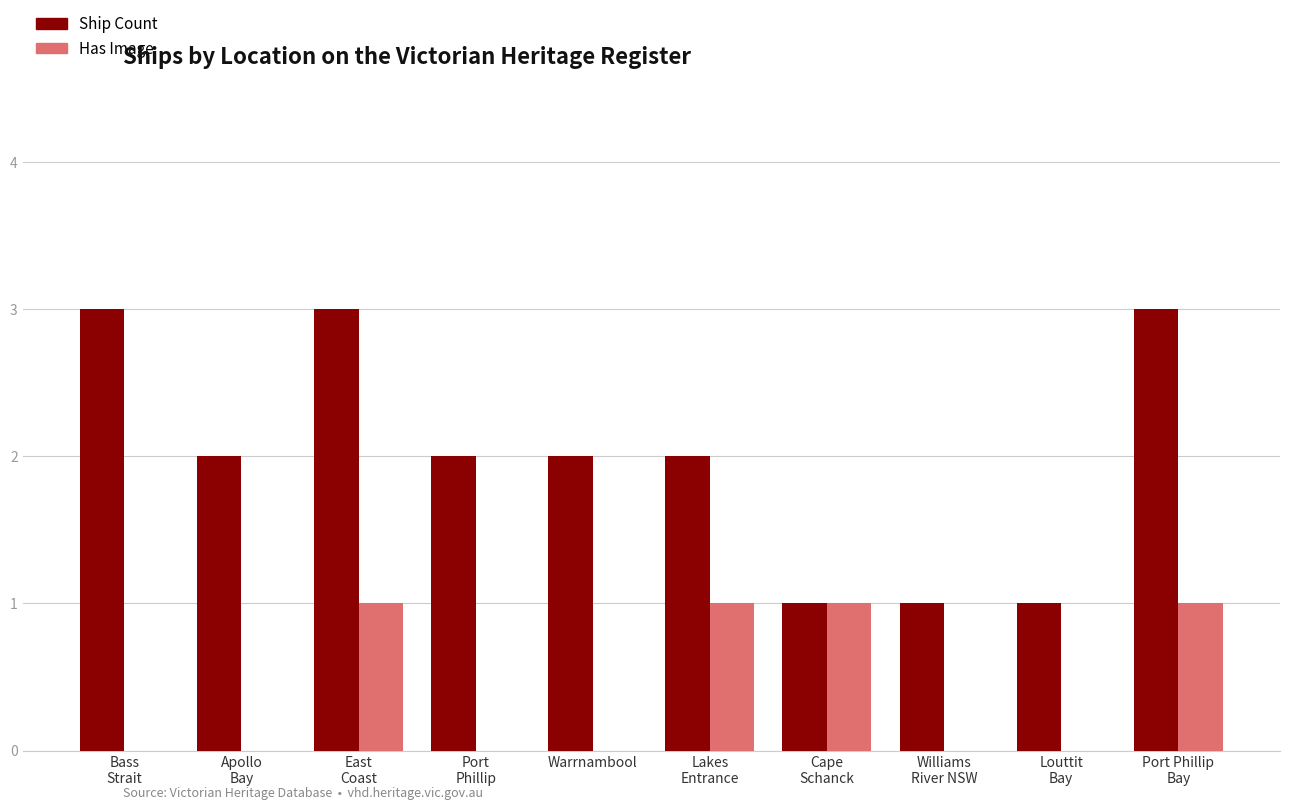

What is the greatest value displayed?

3